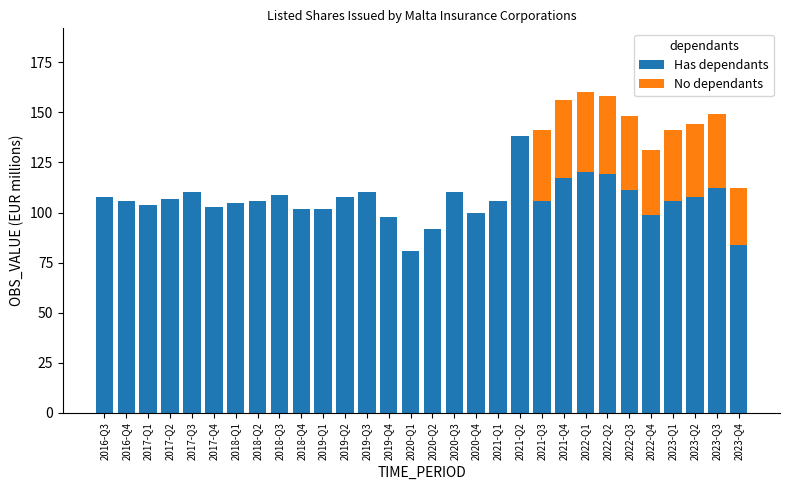

The Has dependants series shows 171 at 2017-Q1. True or false?

False